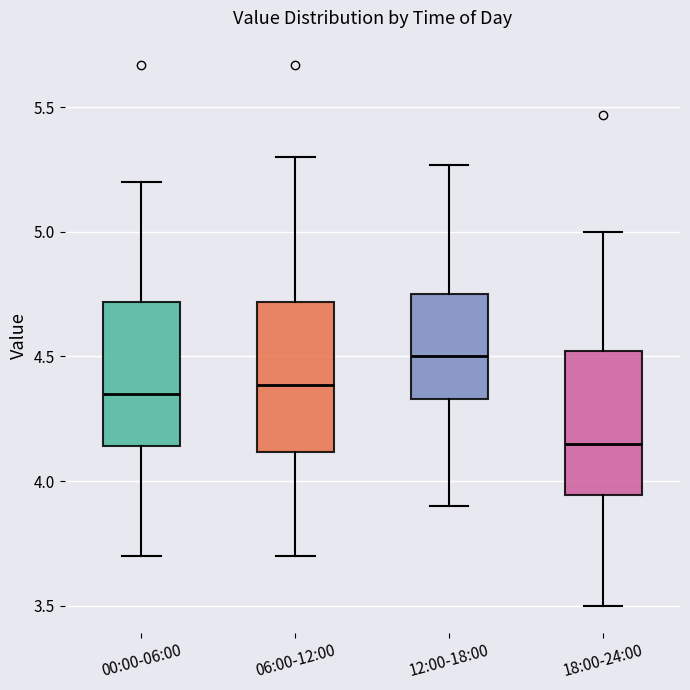

Which box has the lowest median line?

18:00-24:00